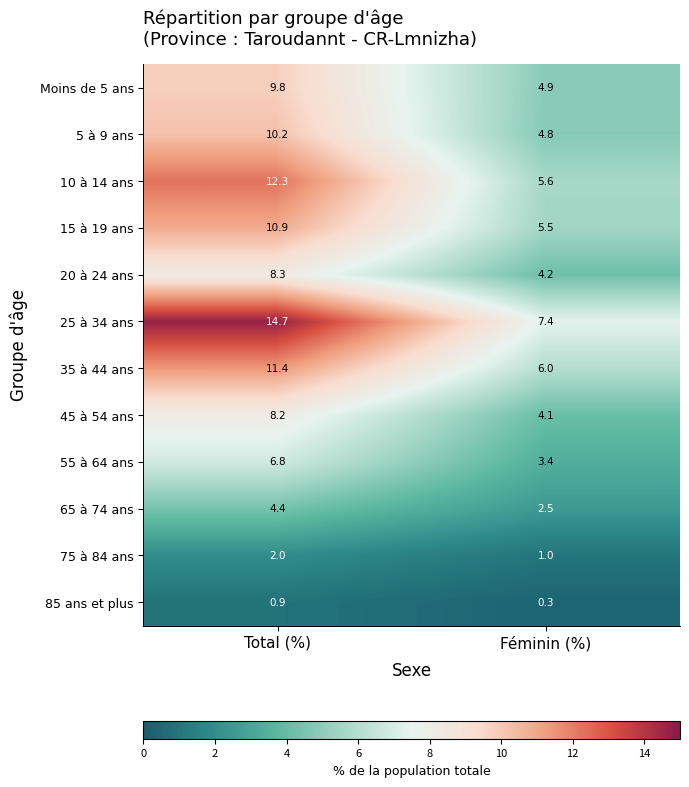

How many series are shown in this chart?

12